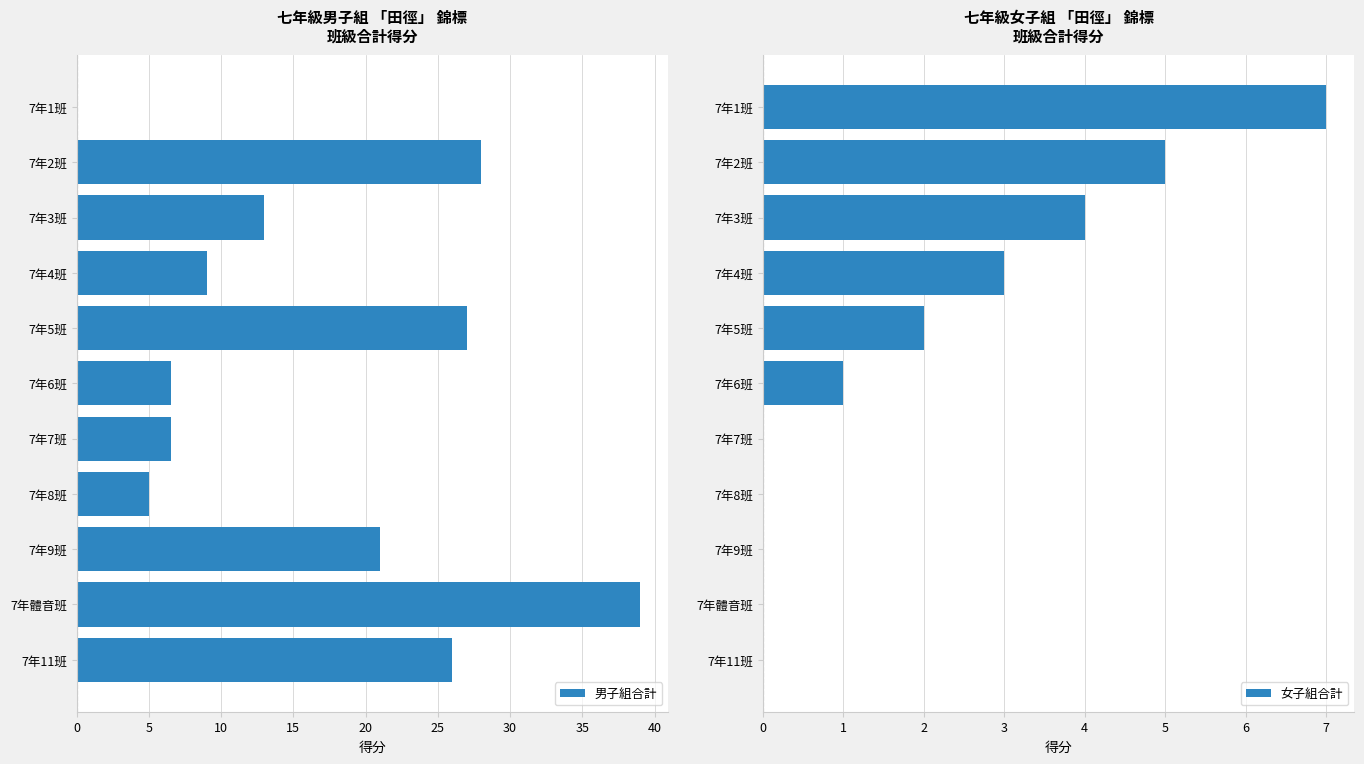

What is the difference between the maximum and minimum values in the 女子組合計 series?

7.0